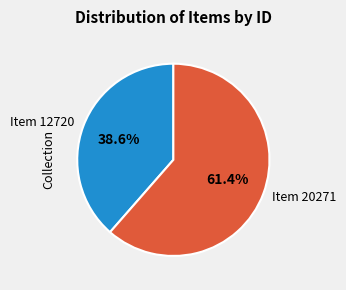

Which category has the biggest portion of the pie?

Item 20271